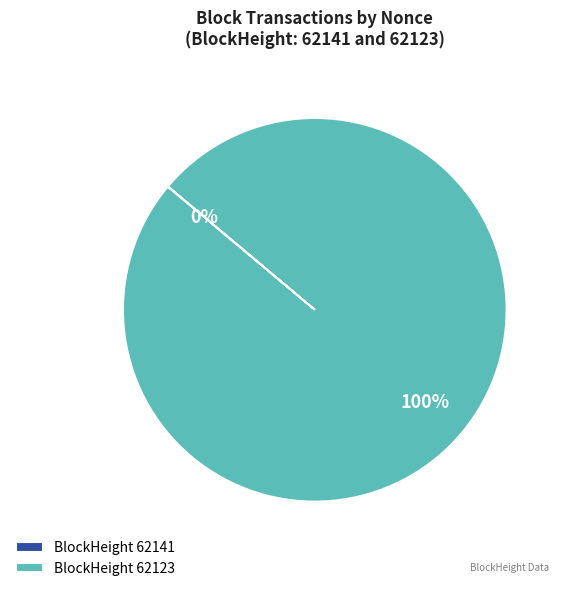

Rank the categories by value from highest to lowest.

62123, 62141